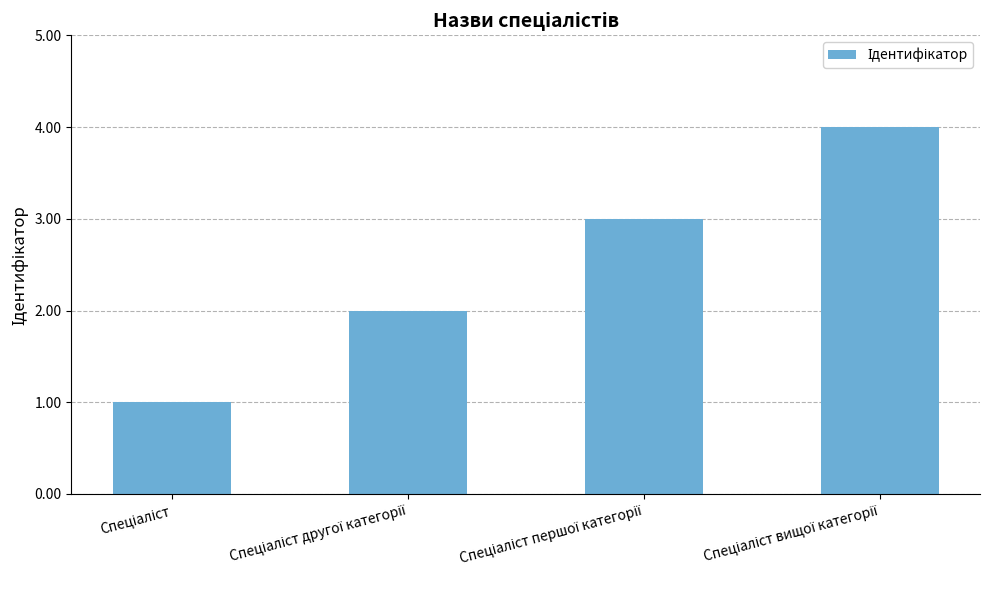

What is the sum of all values?

10